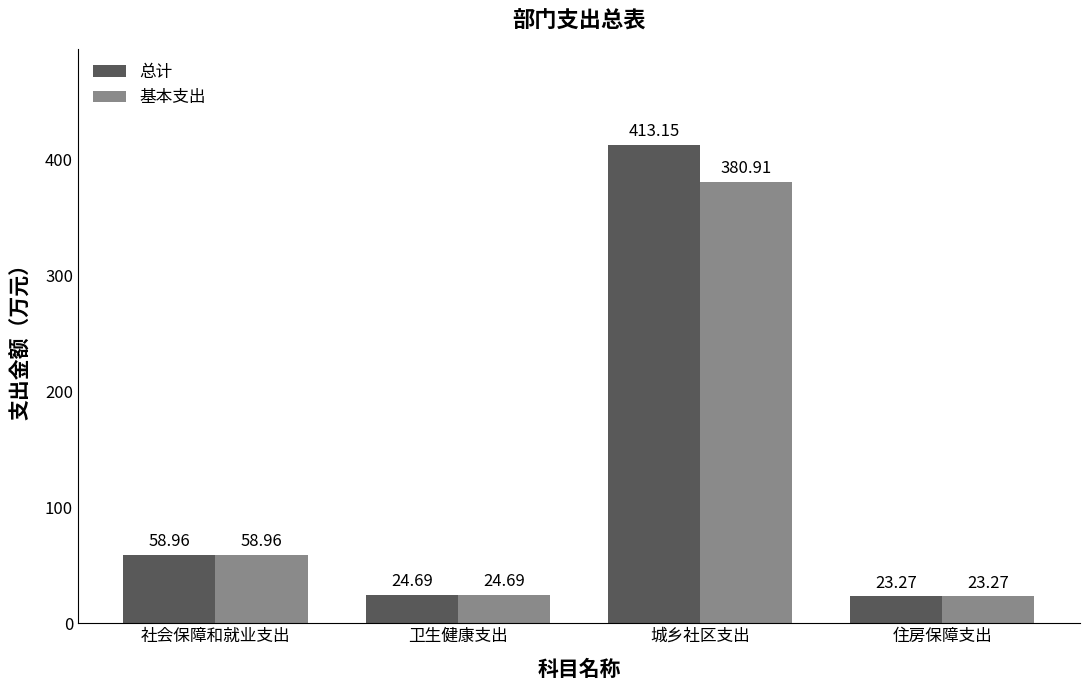

Which category has the highest value in the 总计 series?

城乡社区支出